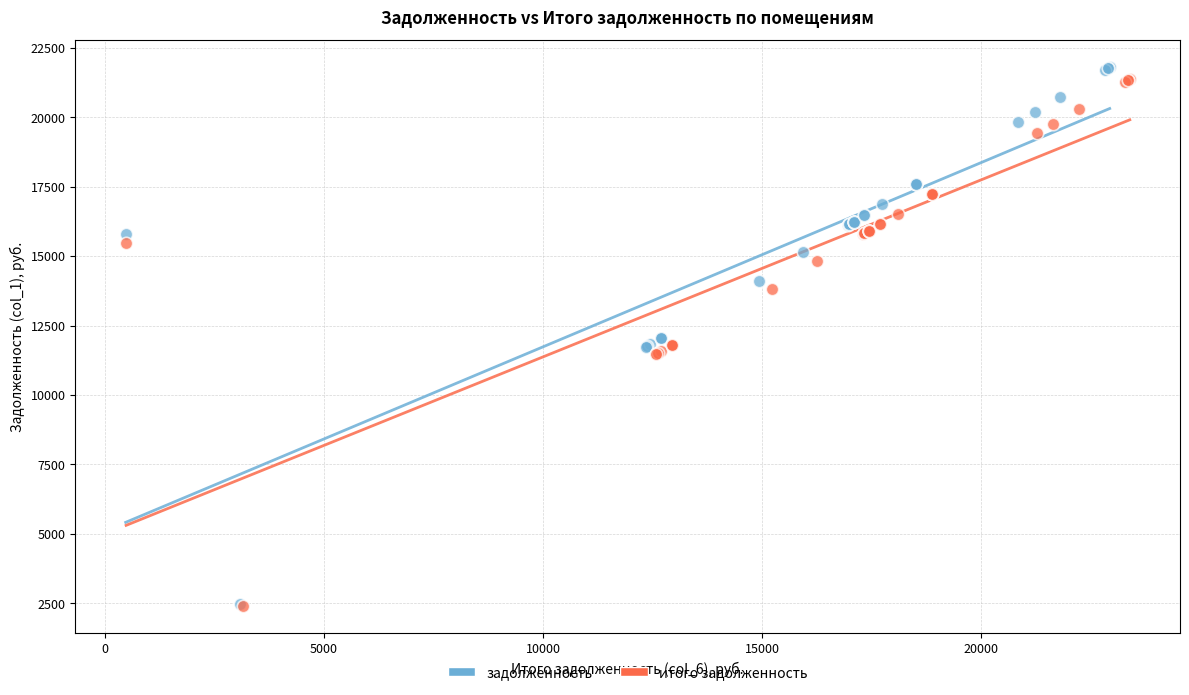

Which series contains the highest Y value?

задолженность